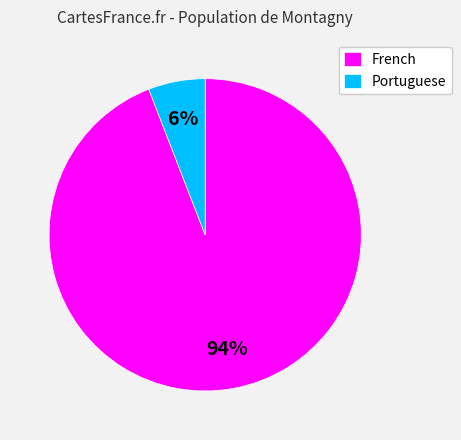

Between Portuguese and French, which is larger?

French